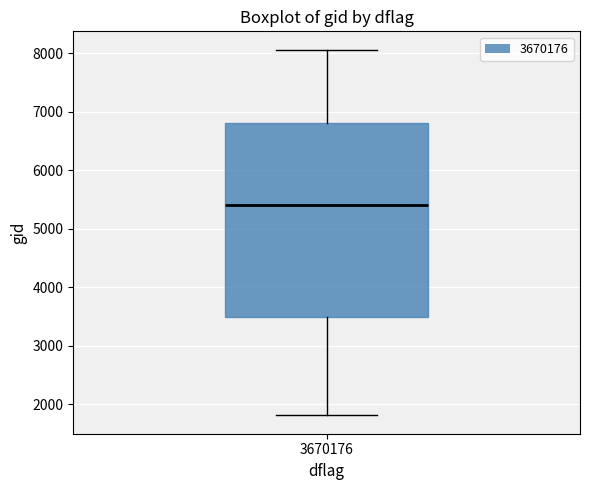

Where does the upper whisker of the box at x = 3670176 end on the y-axis? The values are not printed on the chart, so give them approximately, as read against the axis.

8100